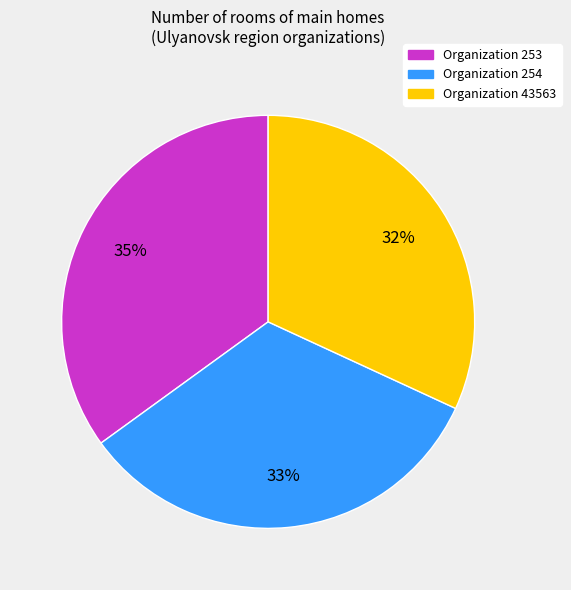

To the nearest percent, what is the average slice percentage?

33%